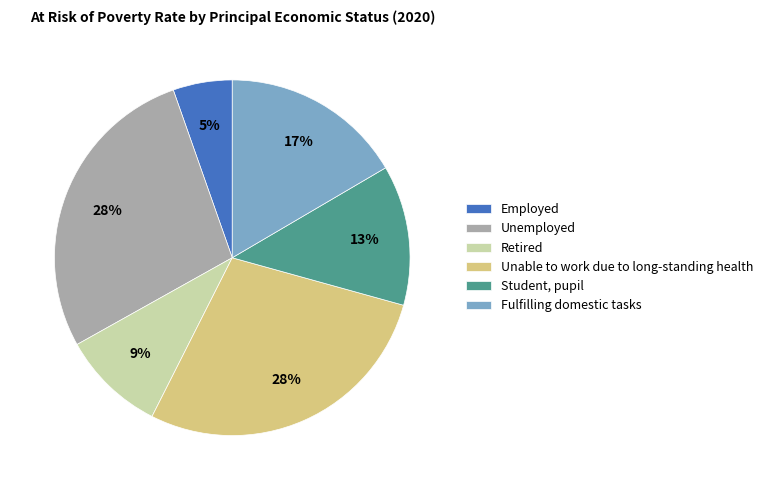

How many segments does this pie chart have?

6